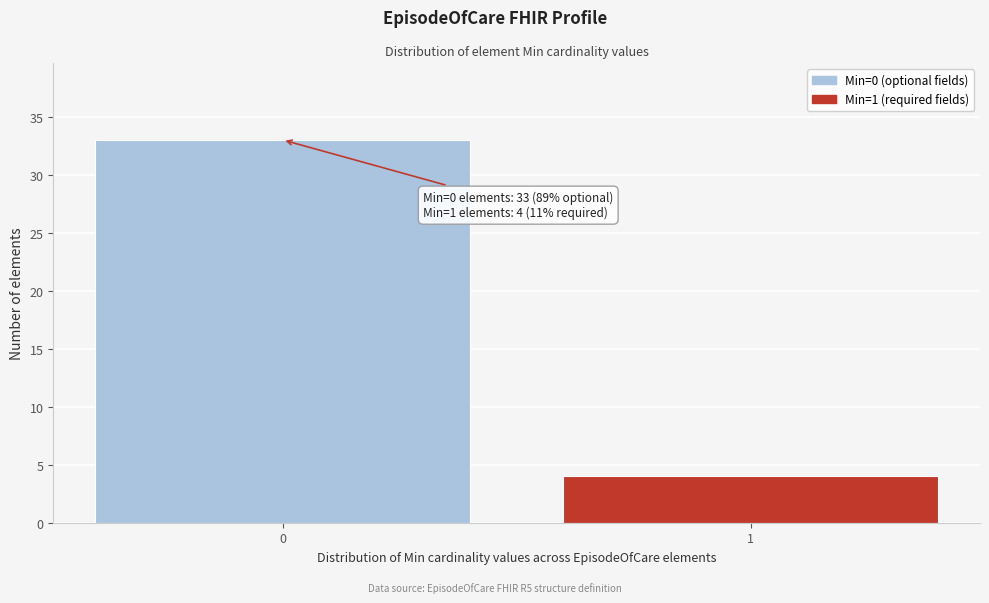

Reading left to right, list all the values displayed in this chart.

33	4